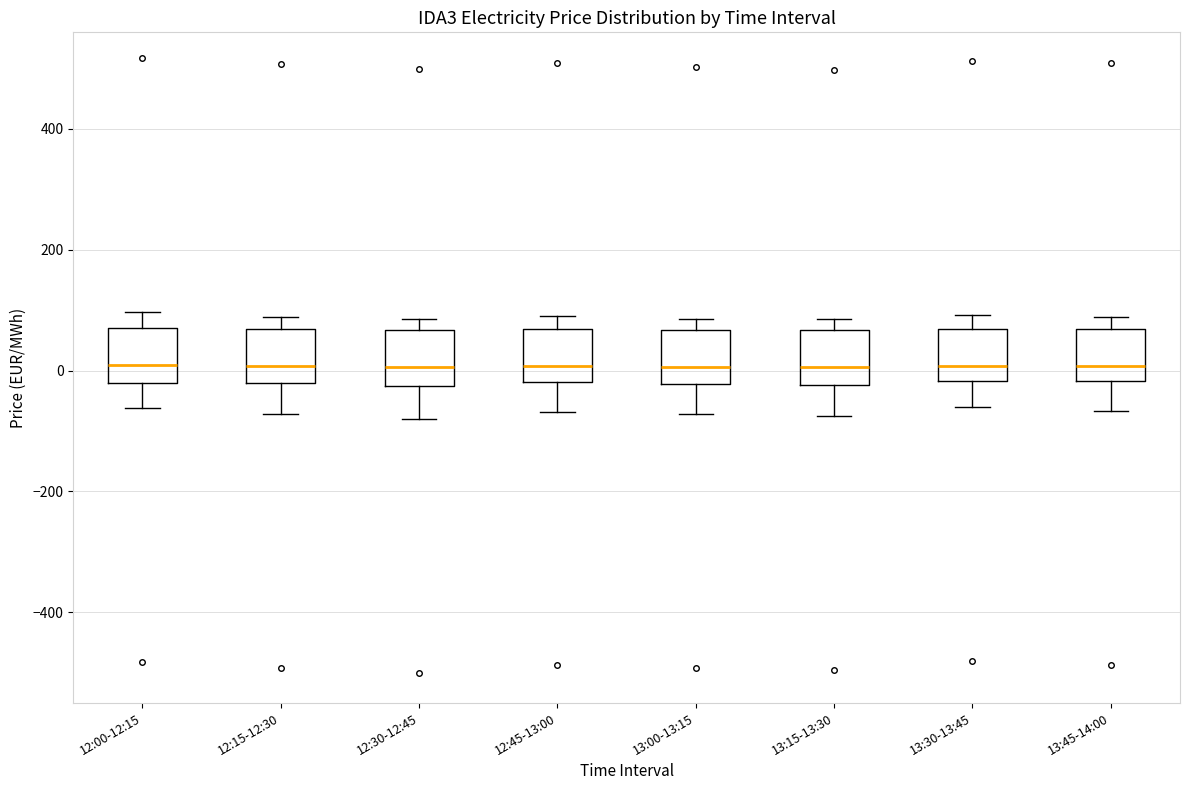

Where does the median line of the box for 12:00-12:15 sit on the y-axis? The values are not printed on the chart, so give them approximately, as read against the axis.

0